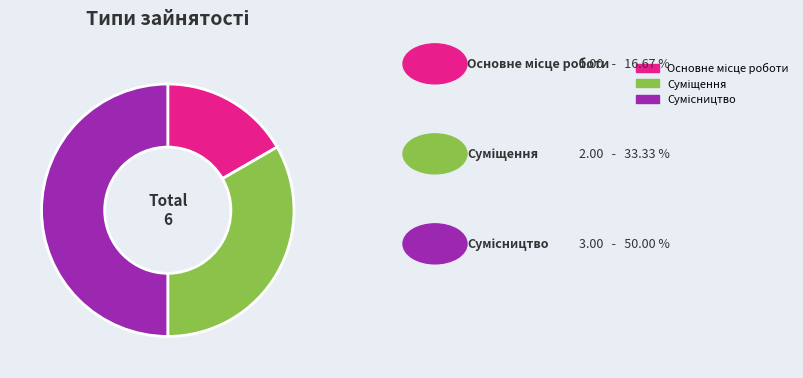

Count the number of slices in the pie.

3